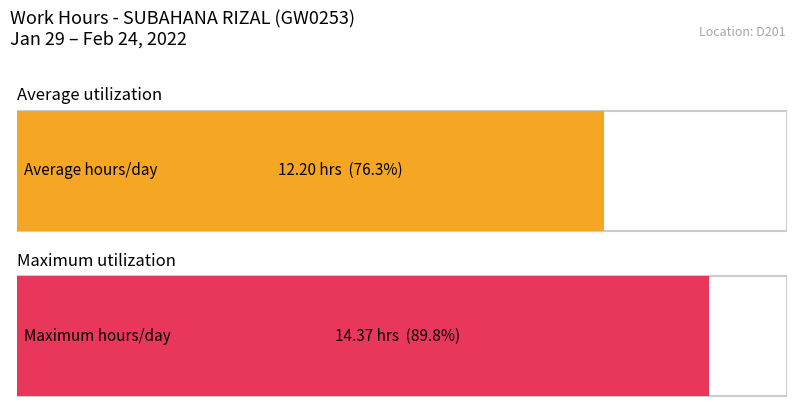

True or false: the data shows 17.7 at 31-Mon.

False